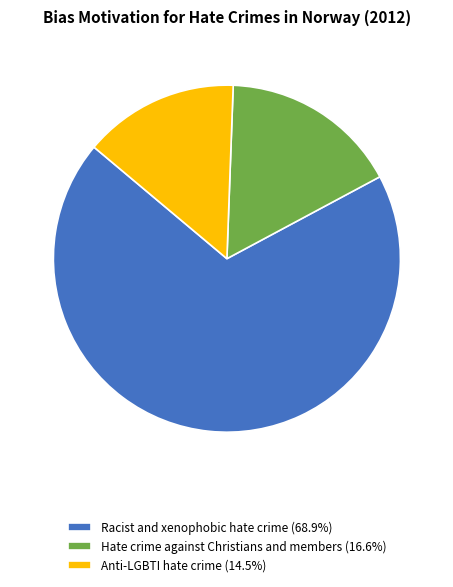

Which slice represents more than half of the pie?

Racist and xenophobic hate crime